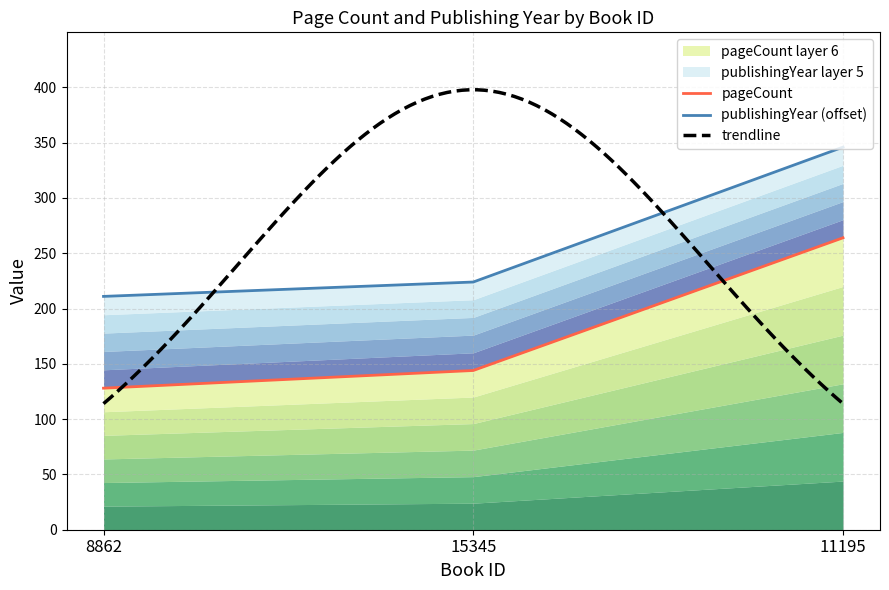

List the labels in order of value, largest first.

11195, 15345, 8862